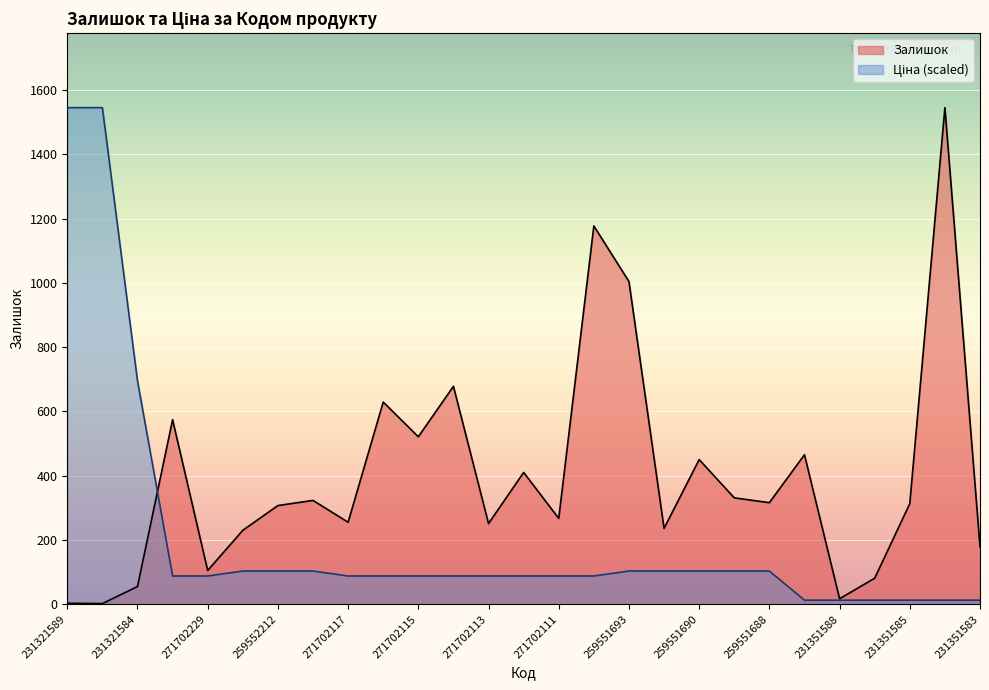

Reading right to left, extract all data points from this chart.

Залишок: 179.0	1545.0	313.0	81.0	17.0	465.0	316.0	331.0	450.0	236.0	1004.0	1177.0	267.0	410.0	251.0	678.0	521.0	629.0	255.0	323.0	307.0	230.0	105.0	574.0	55.0	2.0	3.0
Ціна: 12.6	12.6	12.6	12.6	12.6	12.6	103.3	103.3	103.3	103.3	103.3	87.8	87.8	87.8	87.8	87.8	87.8	87.8	87.8	103.3	103.3	103.3	87.8	87.8	695.3	1545.0	1545.0